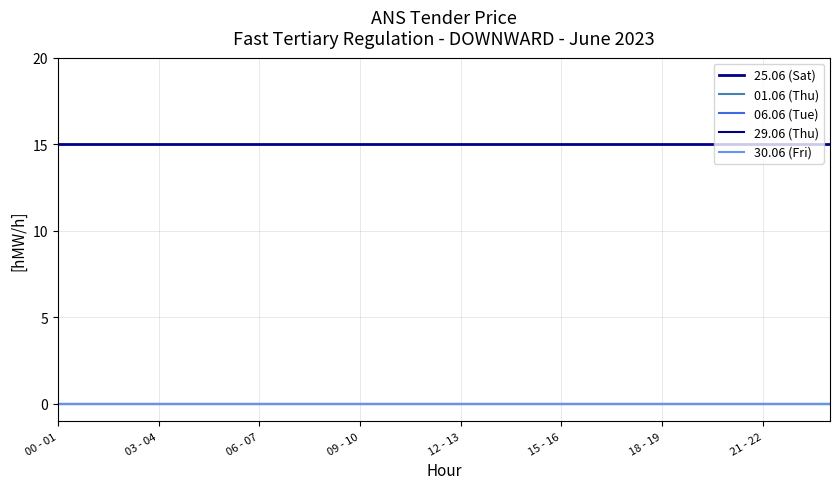

Is this an area chart (filled region under the line)?

No